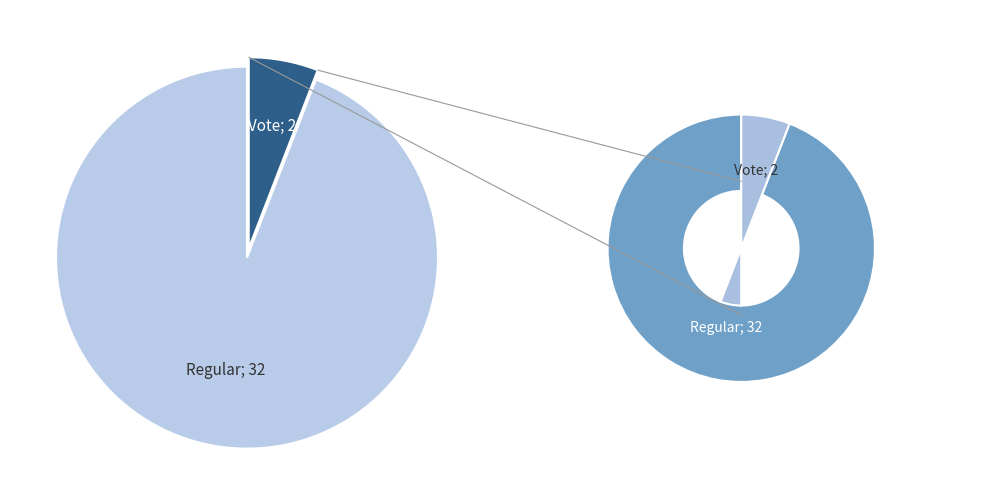

How many segments does this pie chart have?

2